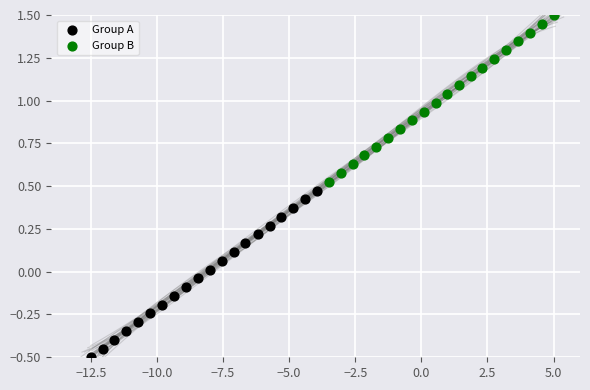

Which series has the largest Y range (max minus min)?

Group B